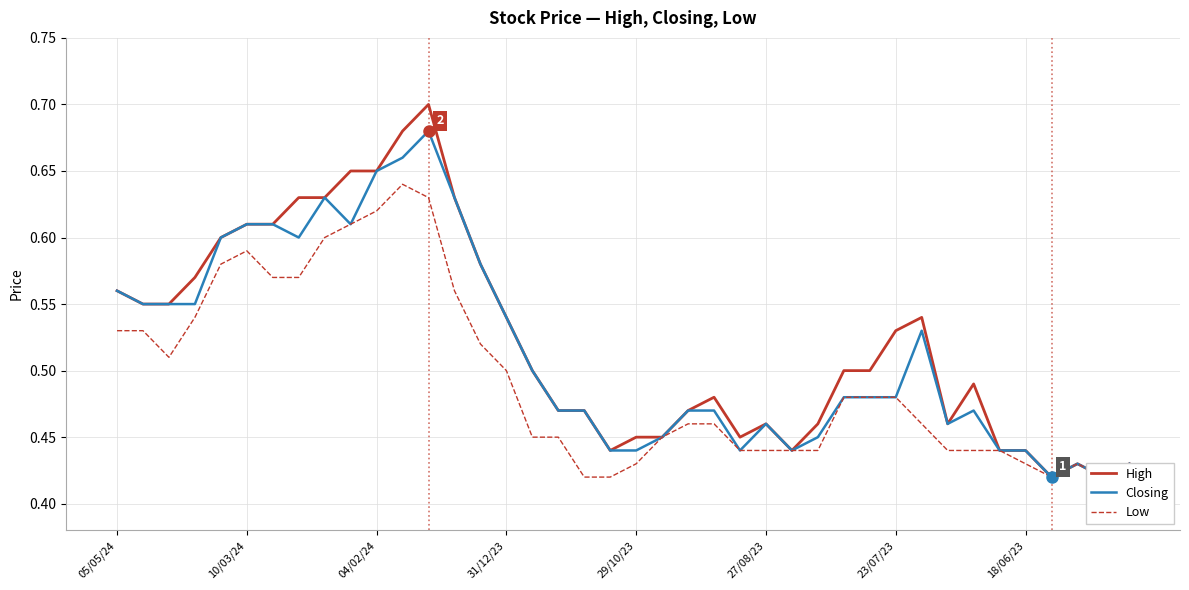

True or false: High and Closing intersect in this chart.

False